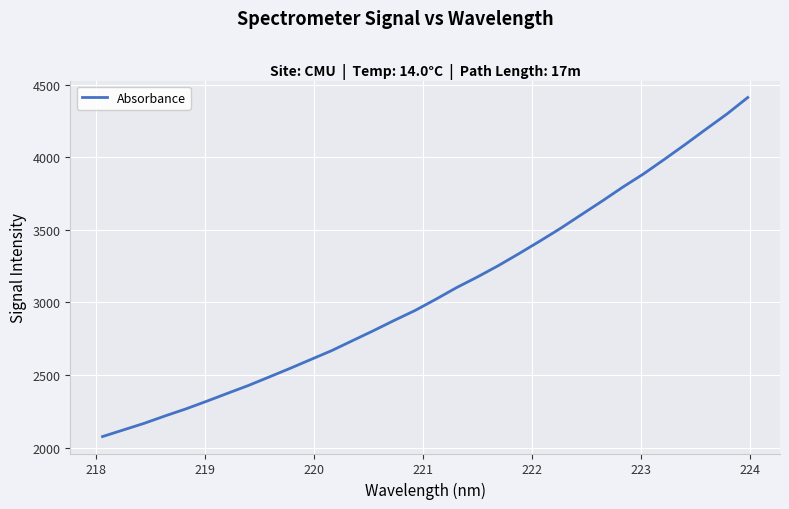

What is the minimum value shown in the chart?

2076.2